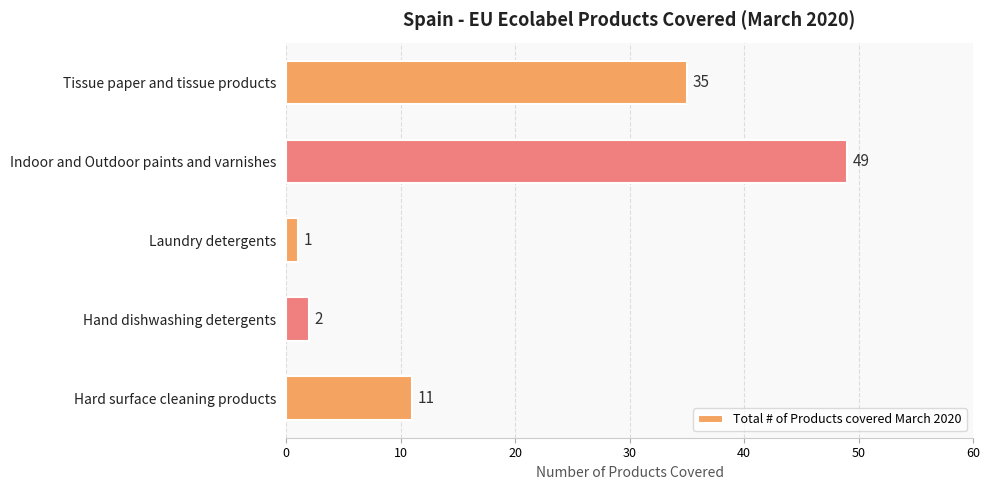

Rank the categories by value from highest to lowest.

Indoor and Outdoor paints and varnishes, Tissue paper and tissue products, Hard surface cleaning products, Hand dishwashing detergents, Laundry detergents